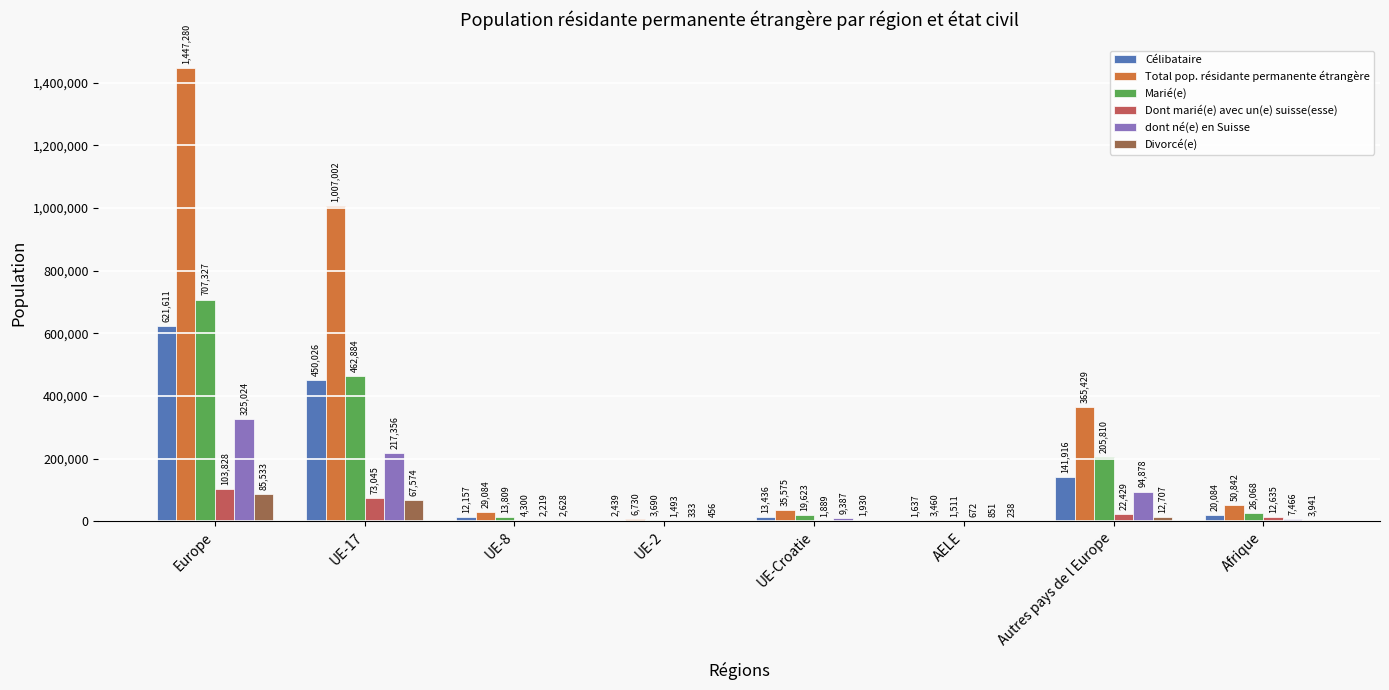

How many categories are shown in the chart?

8